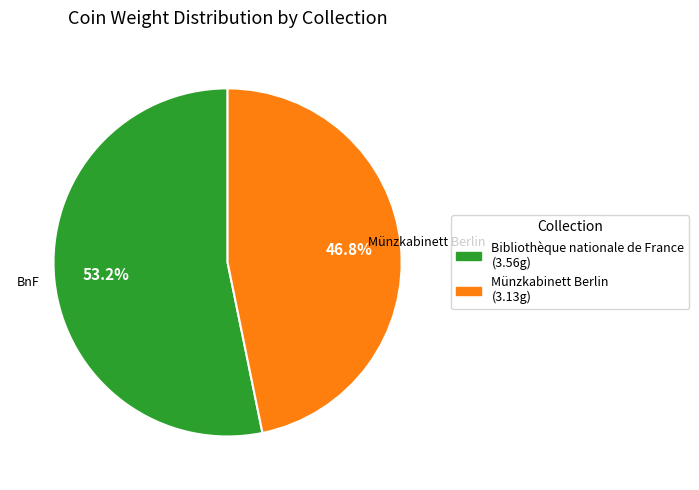

To the nearest percent, what portion does Münzkabinett Berlin represent?

47%